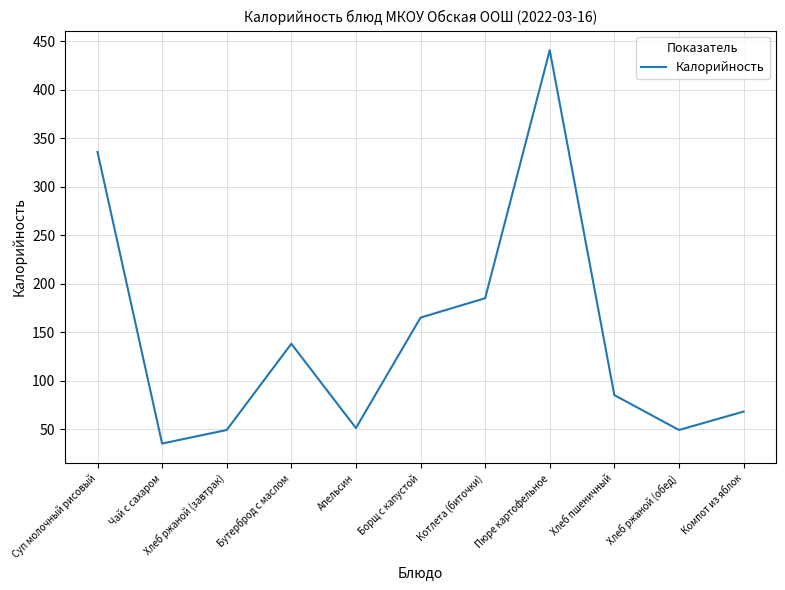

What position from the left is Хлеб пшеничный?

9